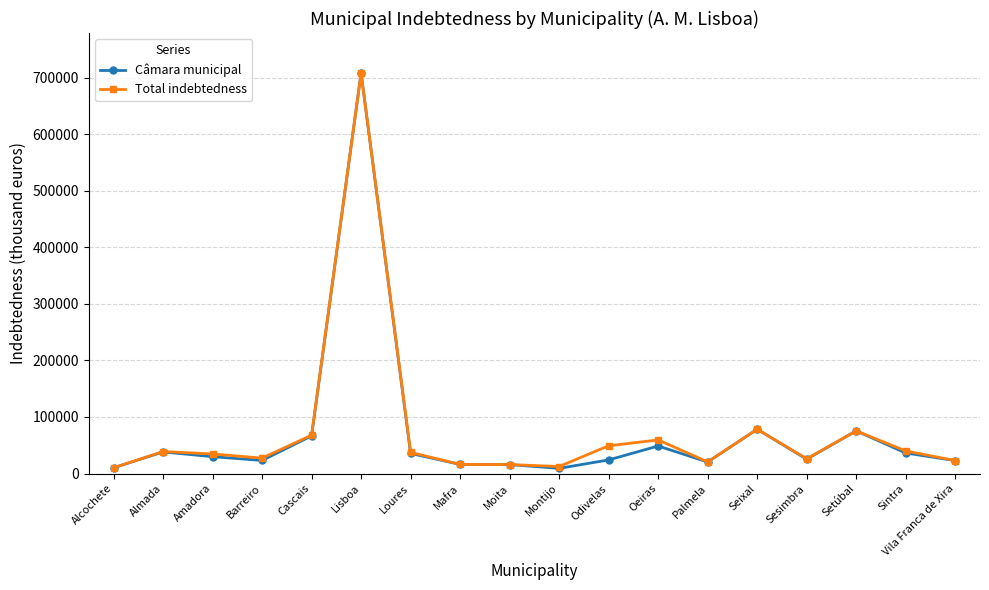

Between Cascais and Loures, which series saw the biggest shift?

Câmara municipal